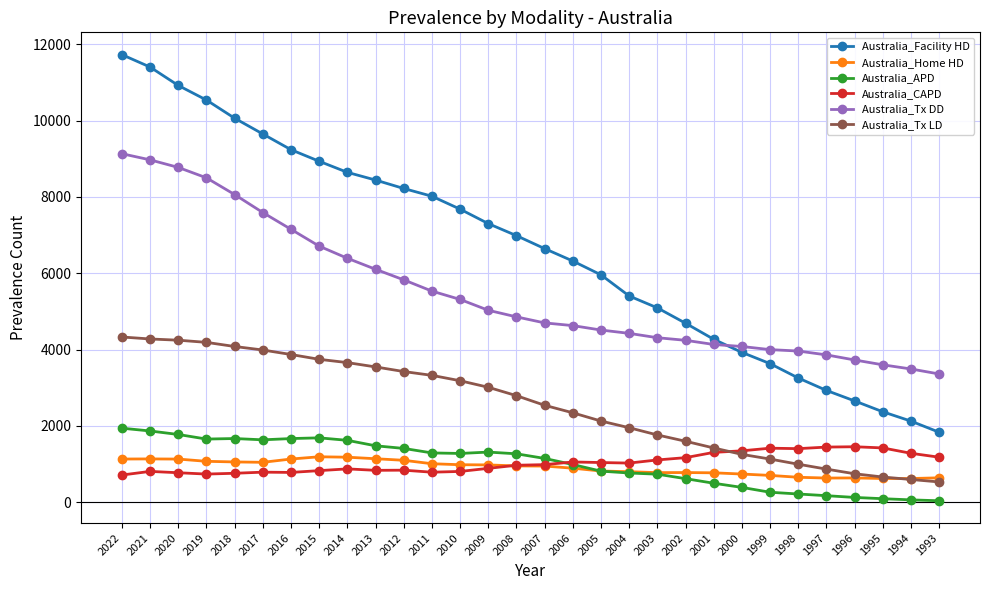

What is the average value of the Australia_APD series?

1018